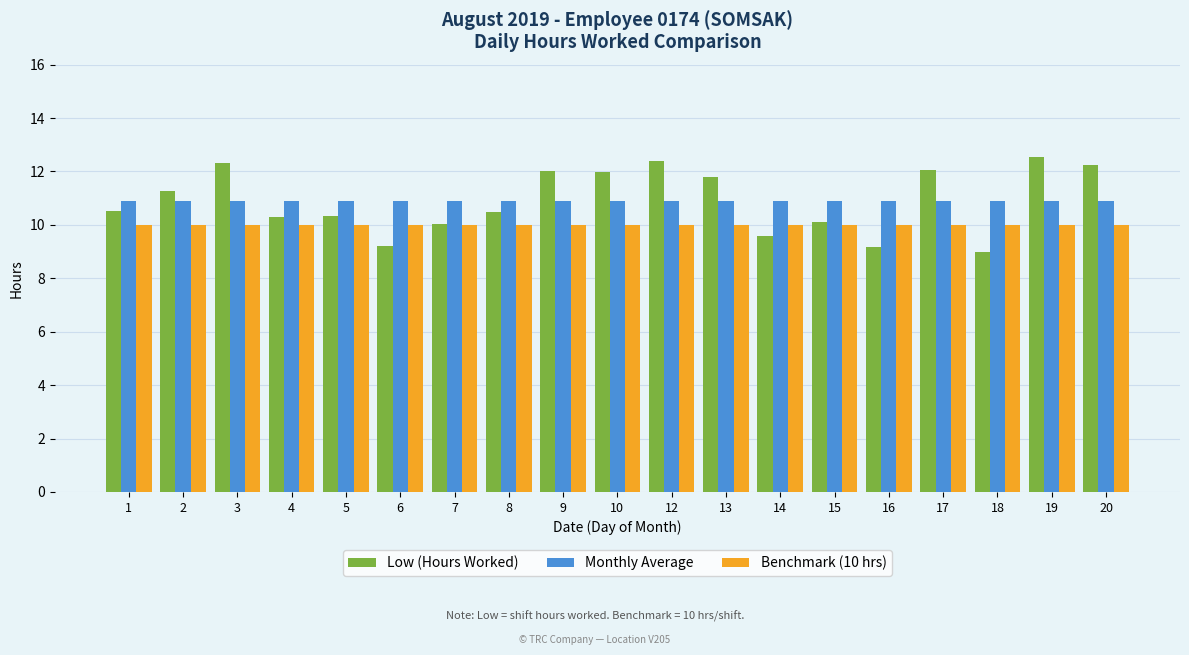

What is the minimum value for Benchmark (10 hrs)?

10.0